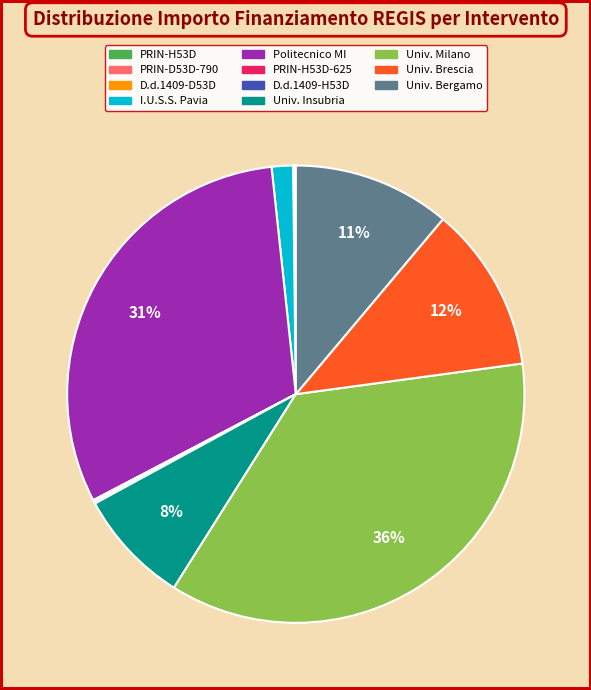

To the nearest percent, what is the average slice percentage?

9%